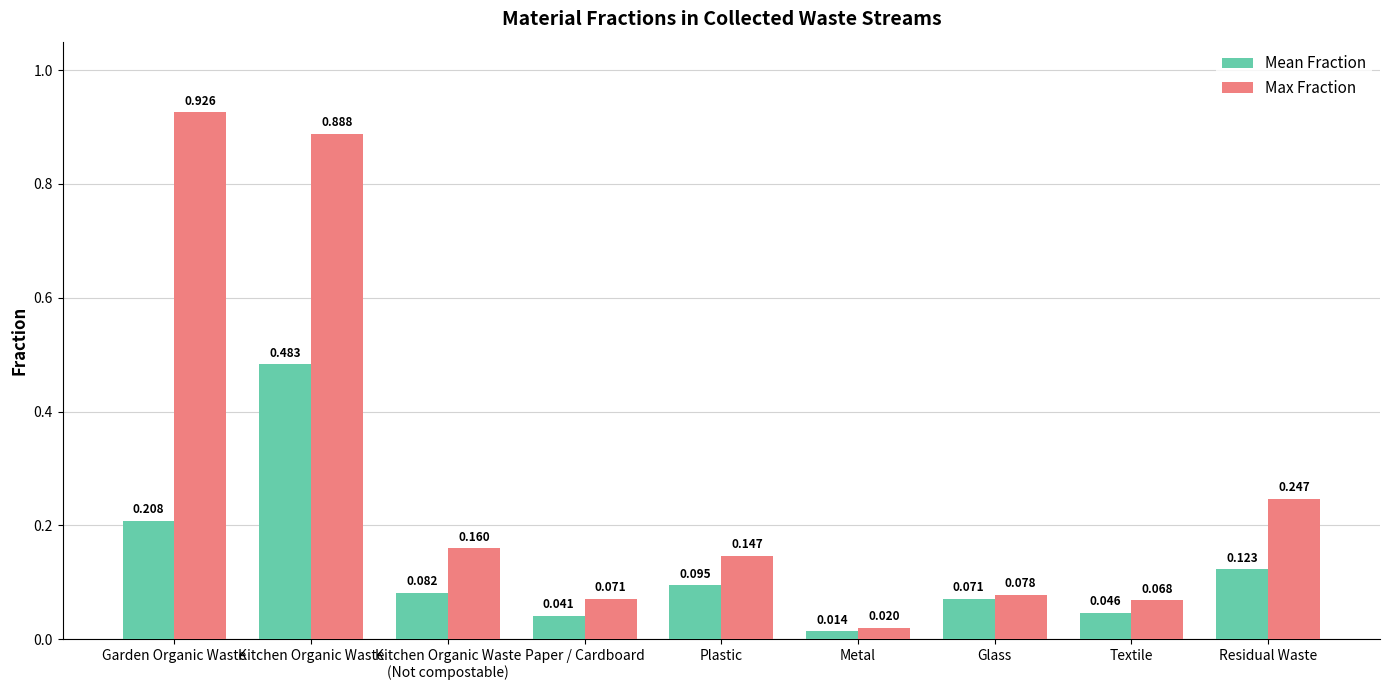

Between Kitchen Organic Waste and Plastic, which series saw the biggest shift?

Max Fraction